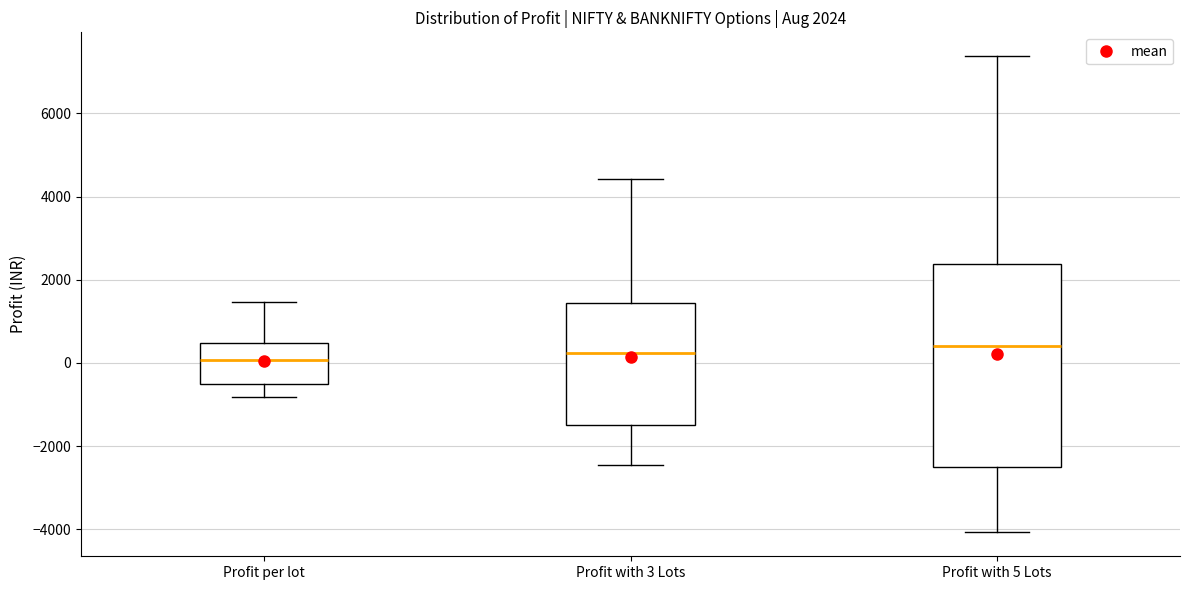

Comparing the boxes themselves (not the whiskers), which one is the tallest?

Profit with 5 Lots